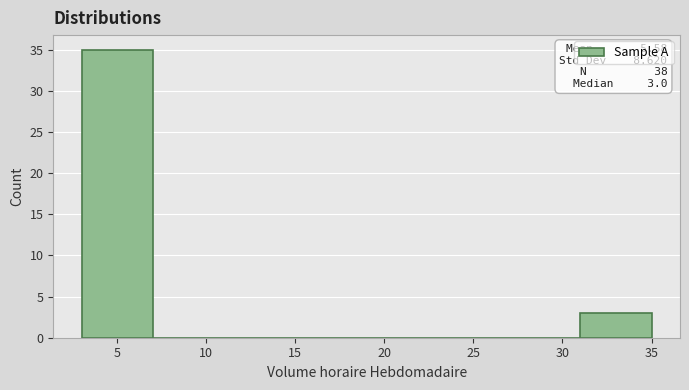

Which range on the x-axis has the tallest bar?

3 to 7